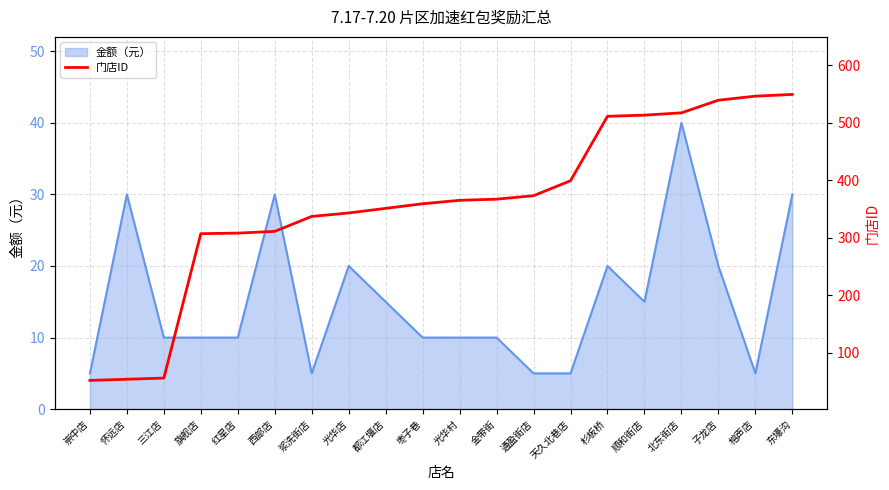

At which label is the value closest to 300?

旗舰店